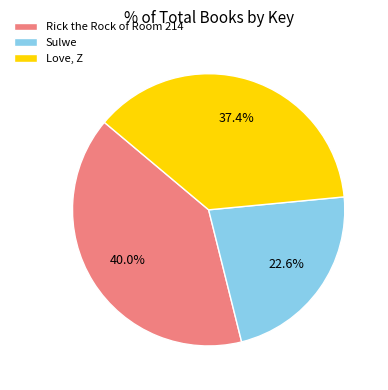

The Rick the Rock of Room 214 slice represents 48% of the pie. True or false?

False